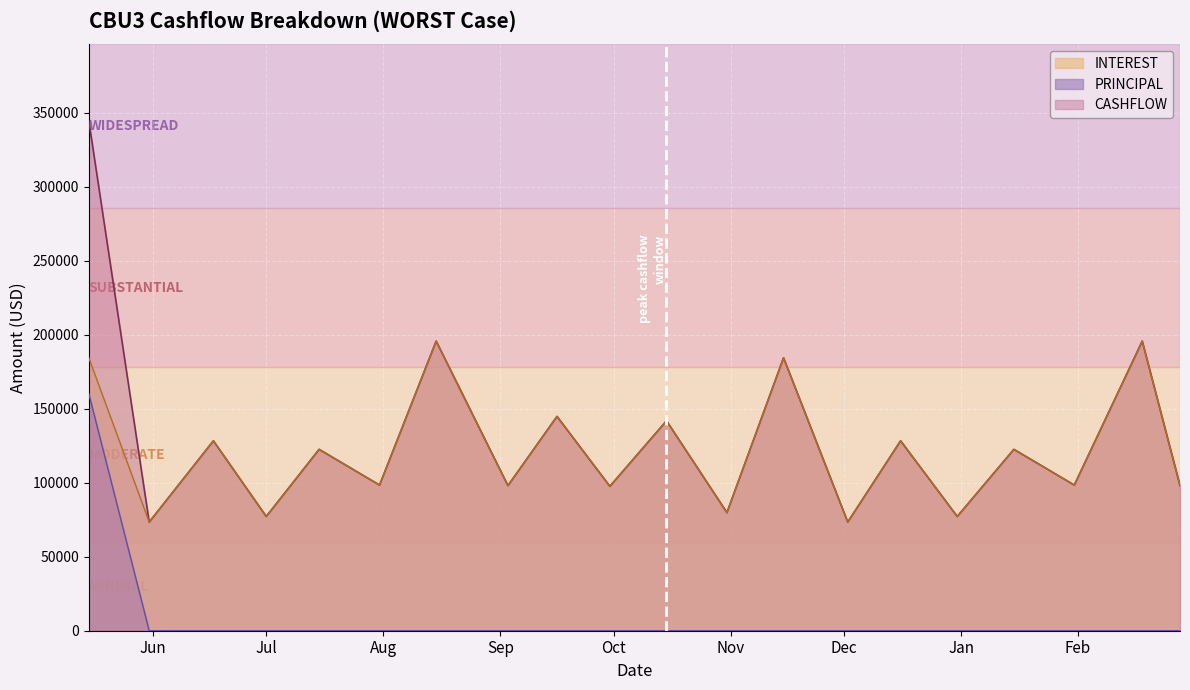

How many distinct data groups are displayed?

3